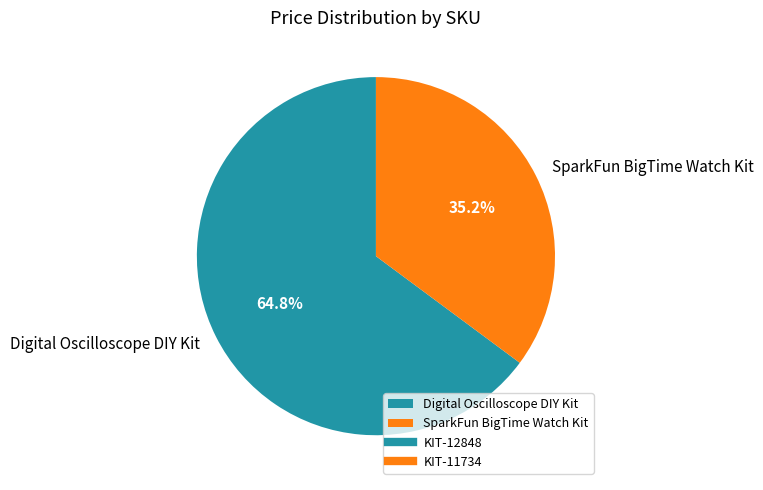

Which category has the biggest portion of the pie?

Digital Oscilloscope DIY Kit